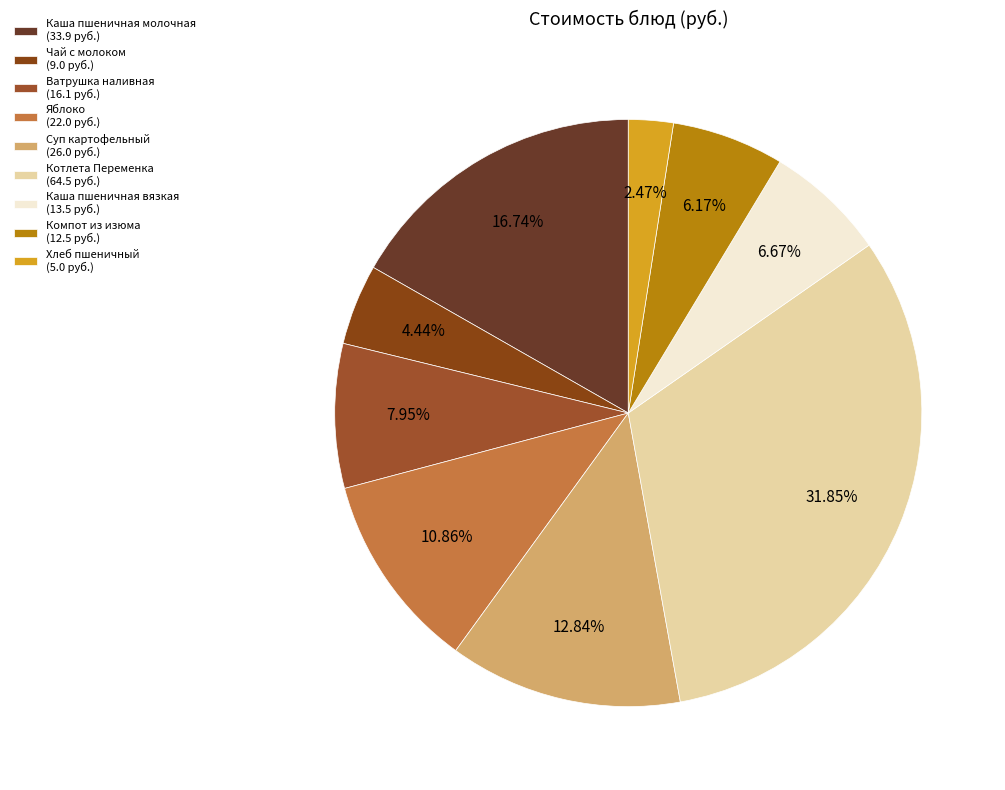

What is the largest slice in the pie chart?

Котлета Переменка